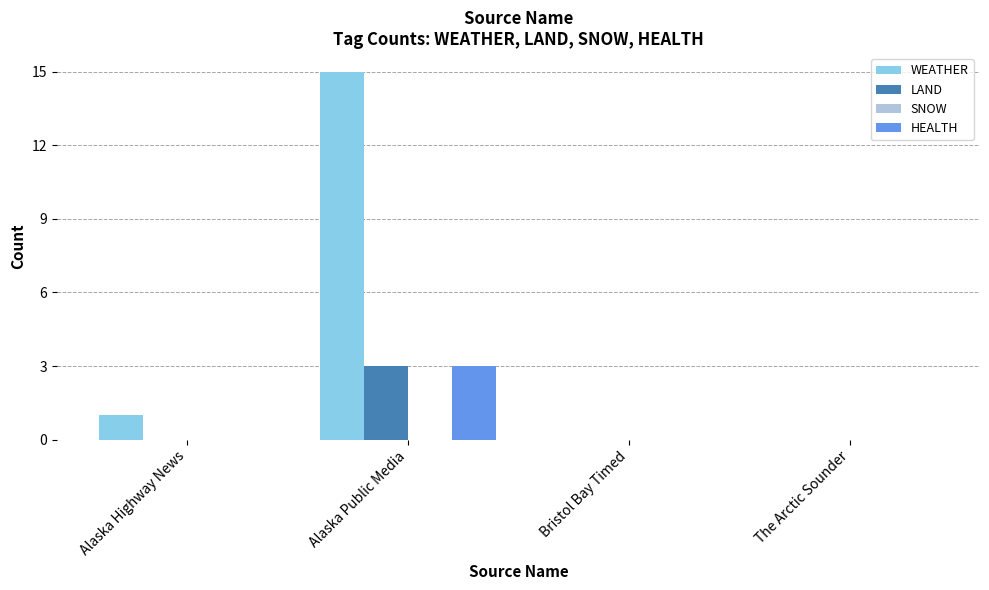

Which series has the widest spread of values?

WEATHER